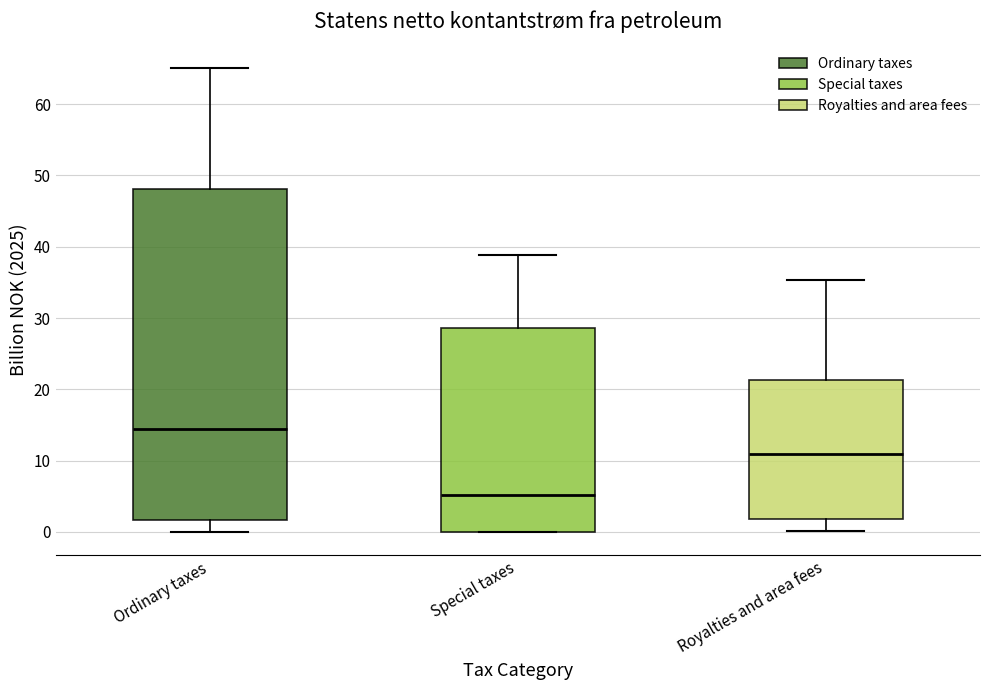

Reading left to right, read every box against the y-axis: the position of its median line, the range the box covers, and the ends of its whiskers. The values are not printed on the chart, so give them approximately, as read against the axis.

Ordinary taxes: median 14, box 2 to 48, whiskers 0 to 65
Special taxes: median 5, box 0 to 29, whiskers 0 to 39
Royalties and area fees: median 11, box 2 to 21, whiskers 0 to 35